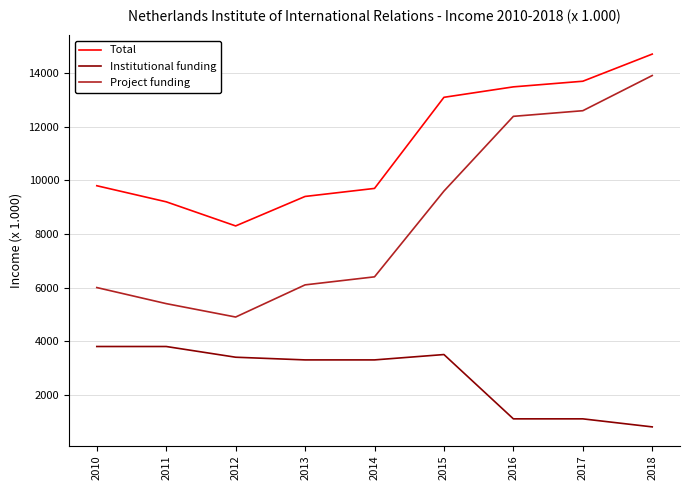

True or false: Total and Institutional funding intersect in this chart.

False